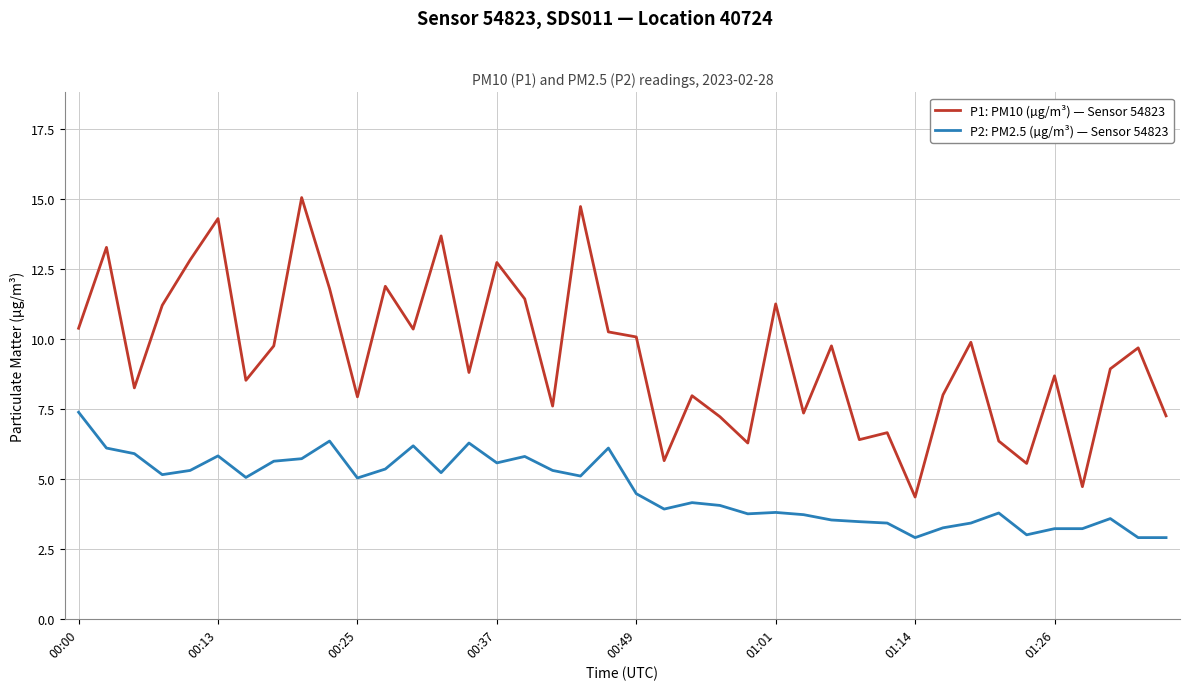

Which series has the widest spread of values?

P1: PM10 (µg/m³) — Sensor 54823